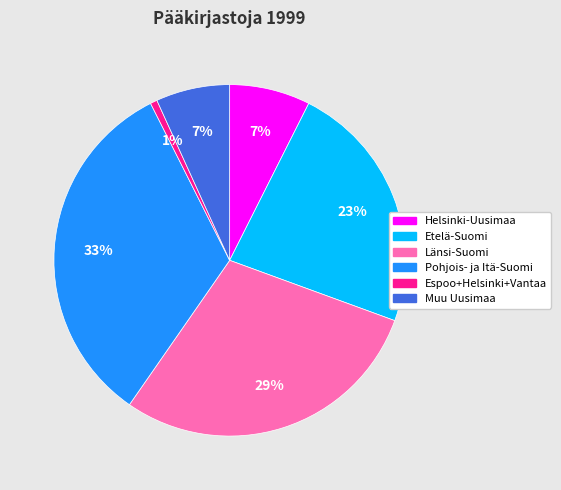

Is the sum of Espoo+Helsinki+Vantaa and Muu Uusimaa greater than half?

No